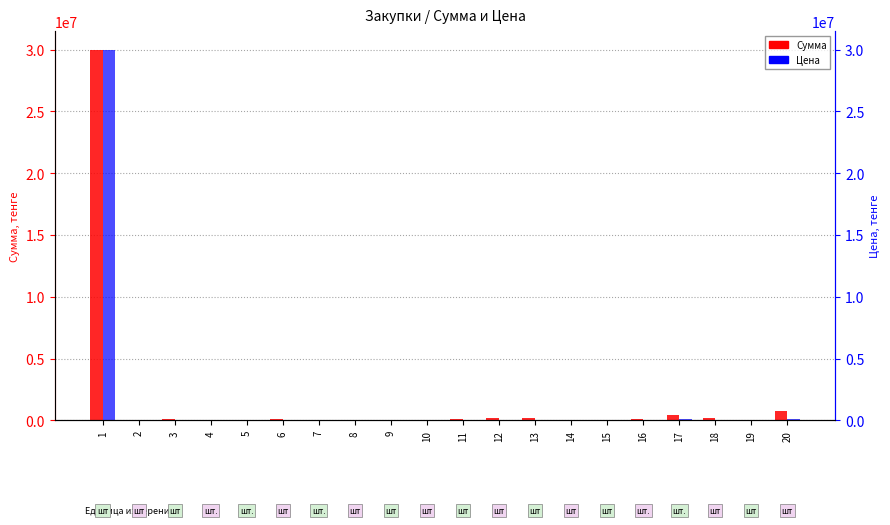

What is the smallest value displayed?

5388